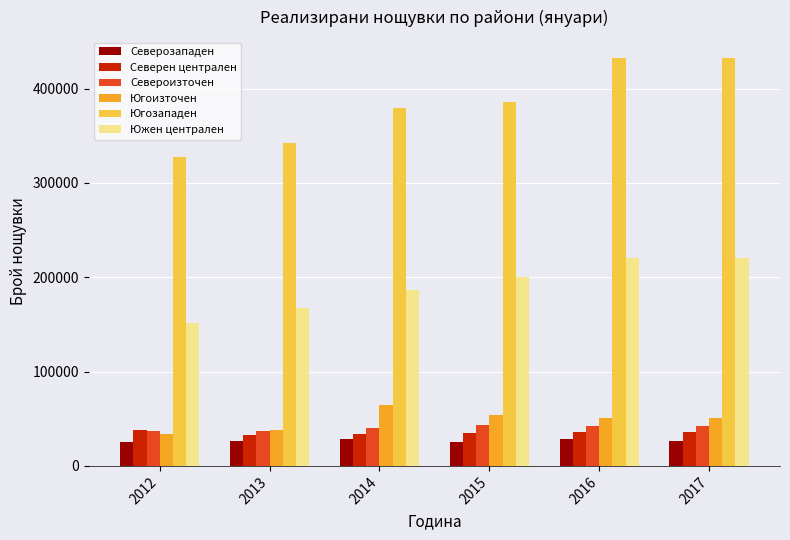

What is the average value of the Северен централен series?

35304